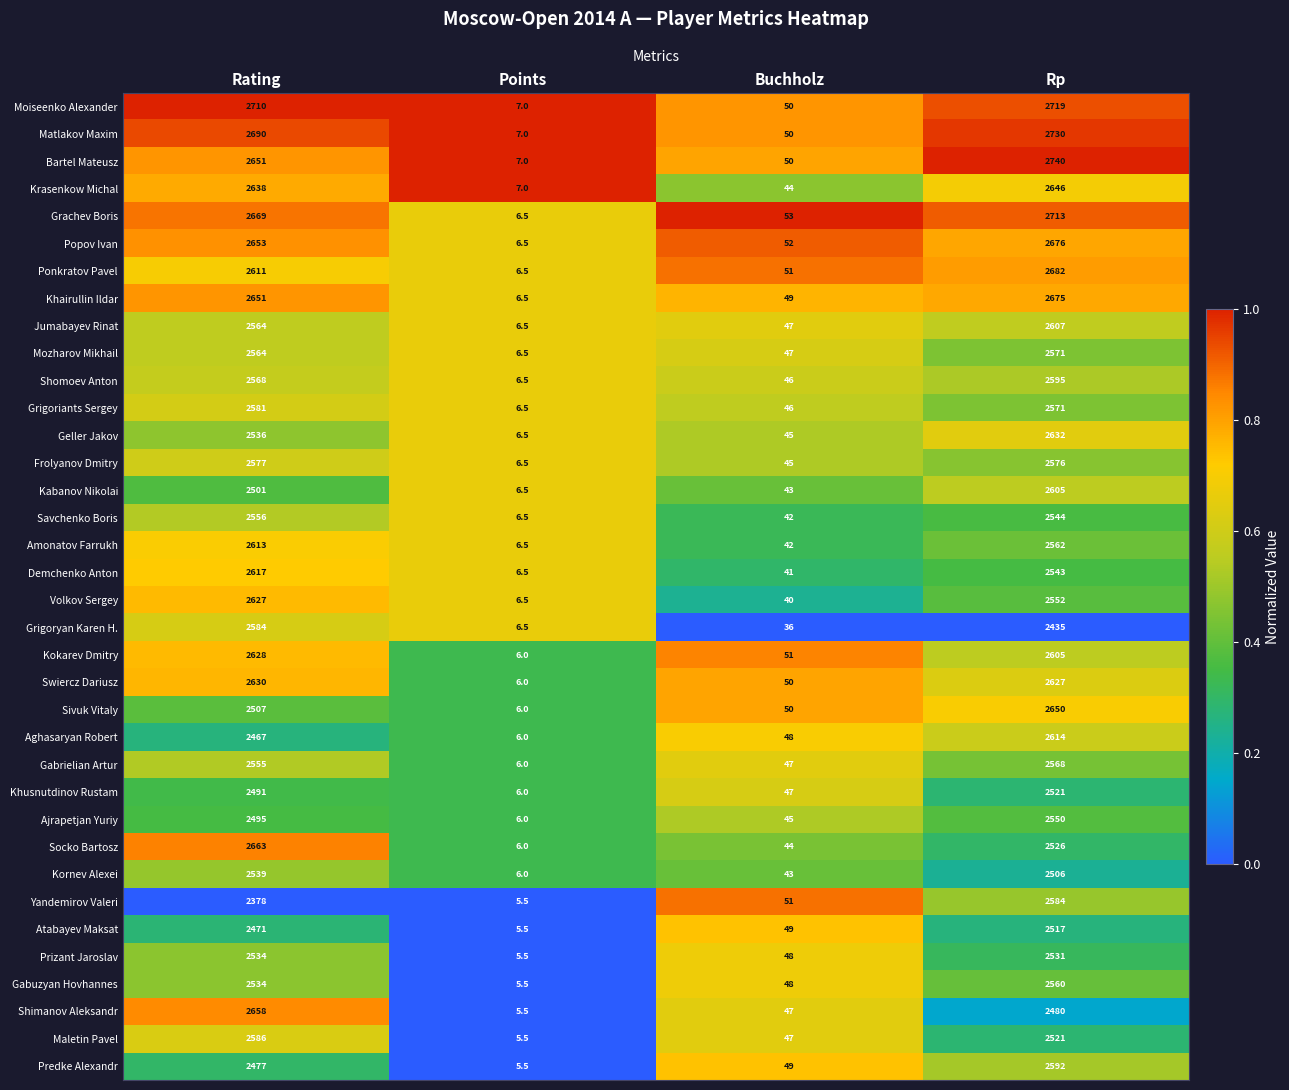

What is the difference between the maximum and minimum values in the Prizant Jaroslav series?

2528.5